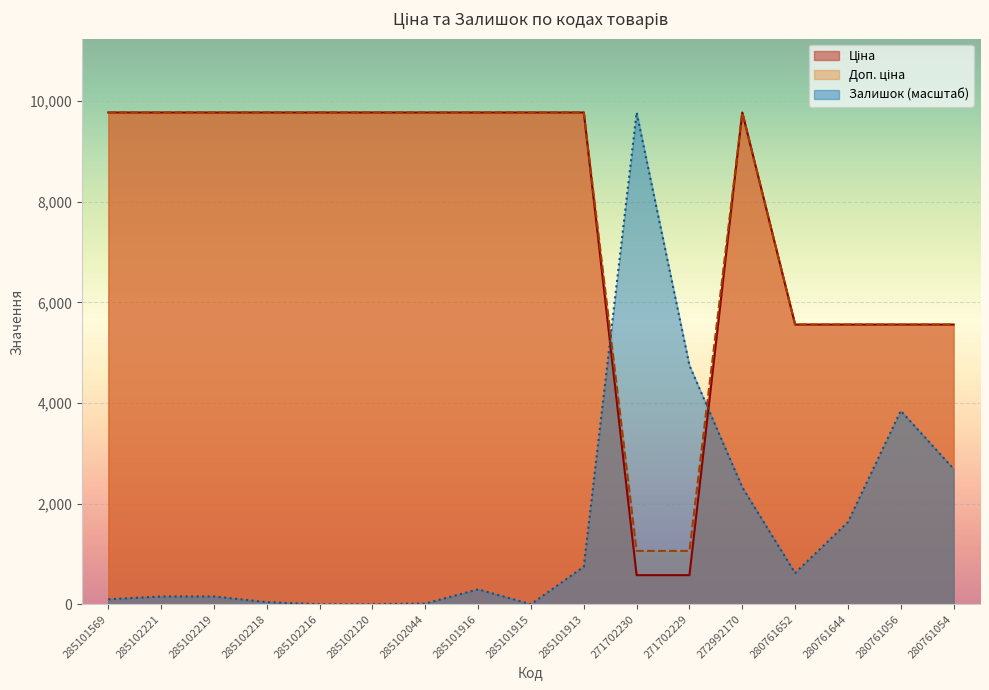

Which series has the largest total across all categories?

Доп. ціна